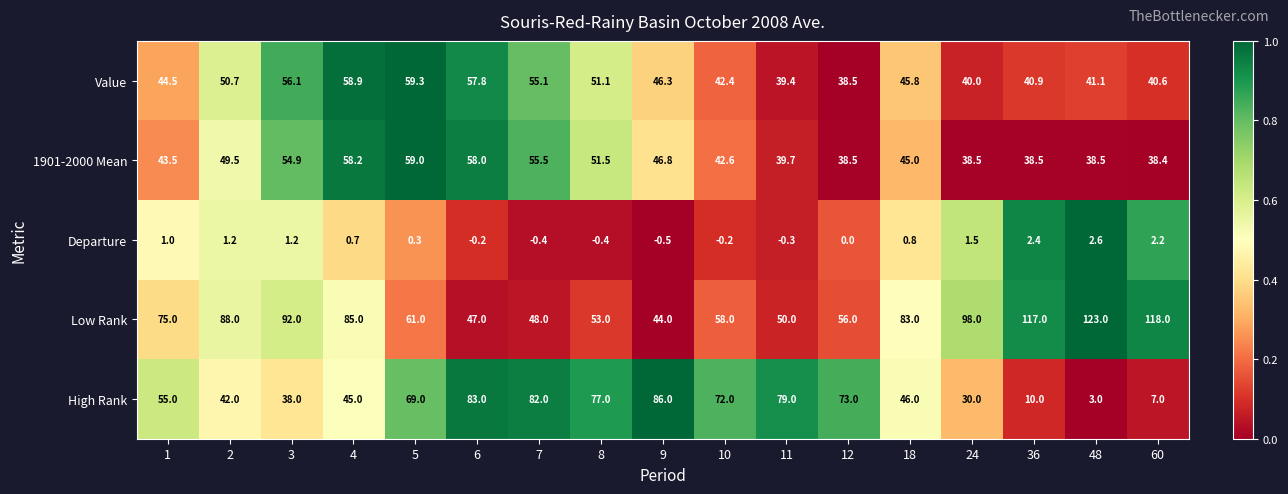

What is the sum of the High Rank values at 7 and 11?

161.0